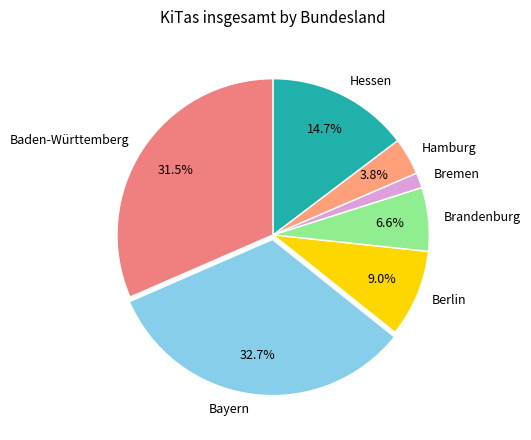

Does Berlin account for over 50% of the chart?

No